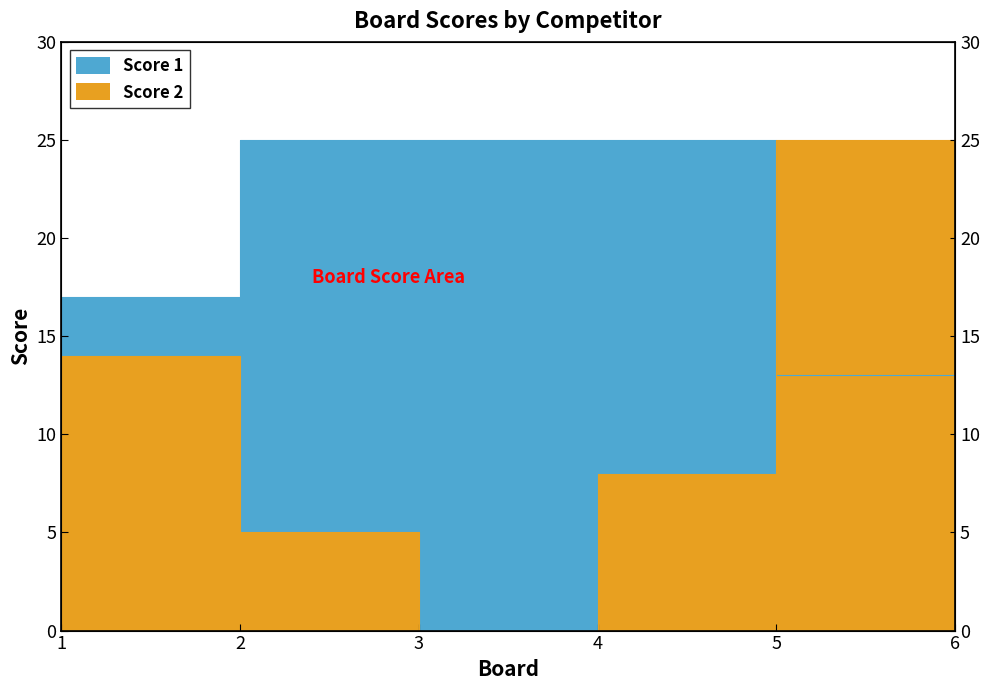

What is the sum of the Score 1 values at 5 and 2?

38